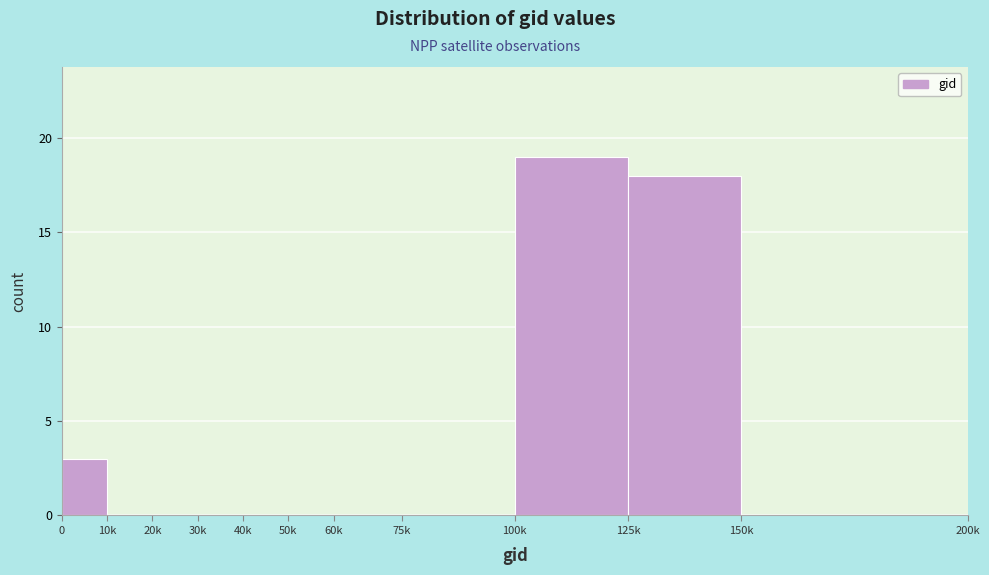

Reading left to right, transcribe all the data shown in this chart.

0=3	10k=0	20k=0	30k=0	40k=0	50k=0	60k=0	75k=0	100k=19	125k=18	150k=0